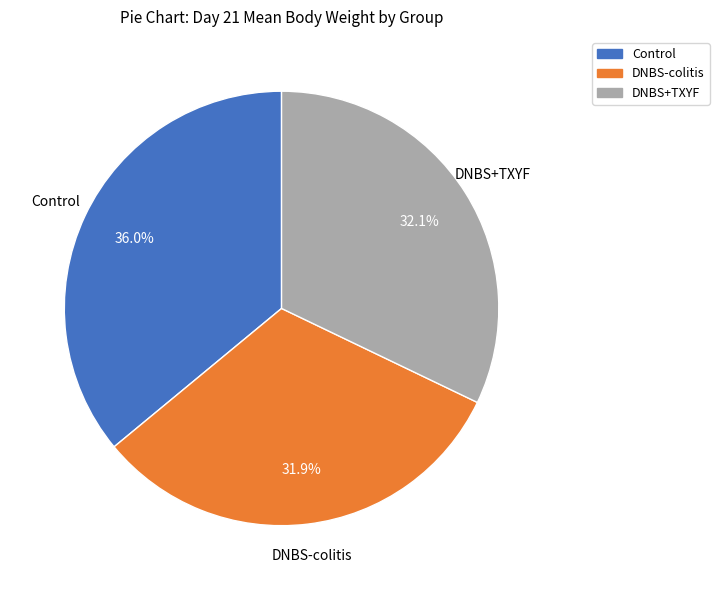

How many segments does this pie chart have?

3